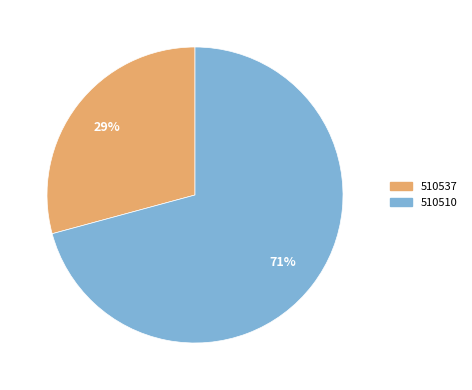

Which category has the biggest portion of the pie?

510510